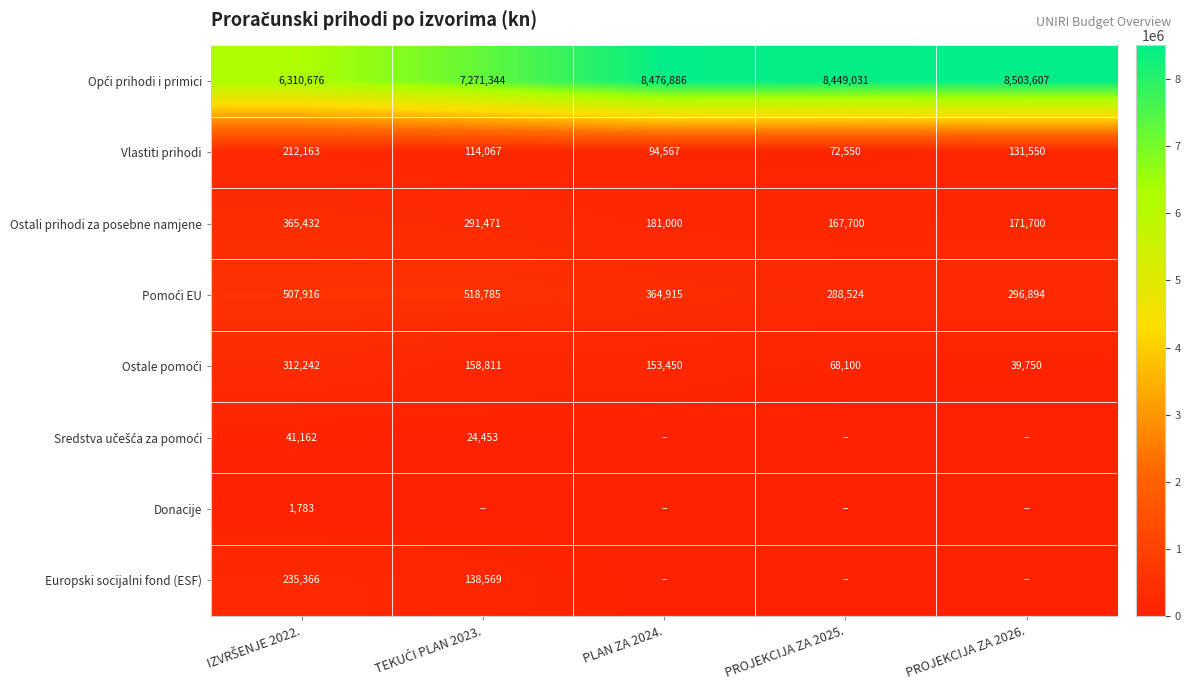

Which has a higher value, IZVRŠENJE 2022. or TEKUĆI PLAN 2023.?

TEKUĆI PLAN 2023.